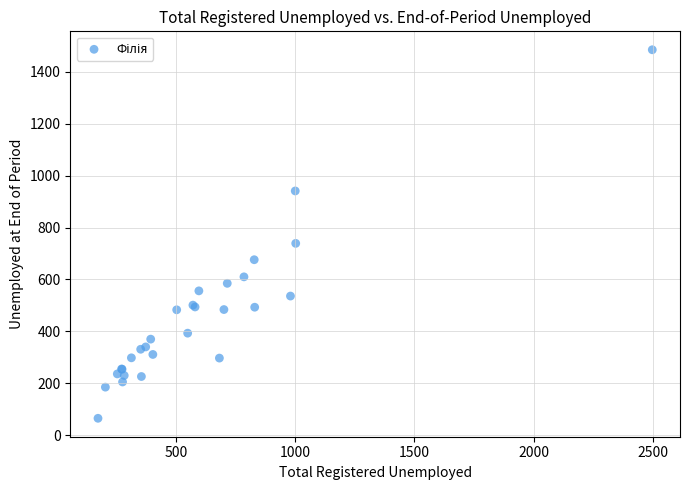

What Y value in the scatter plot is closest to 775?

739